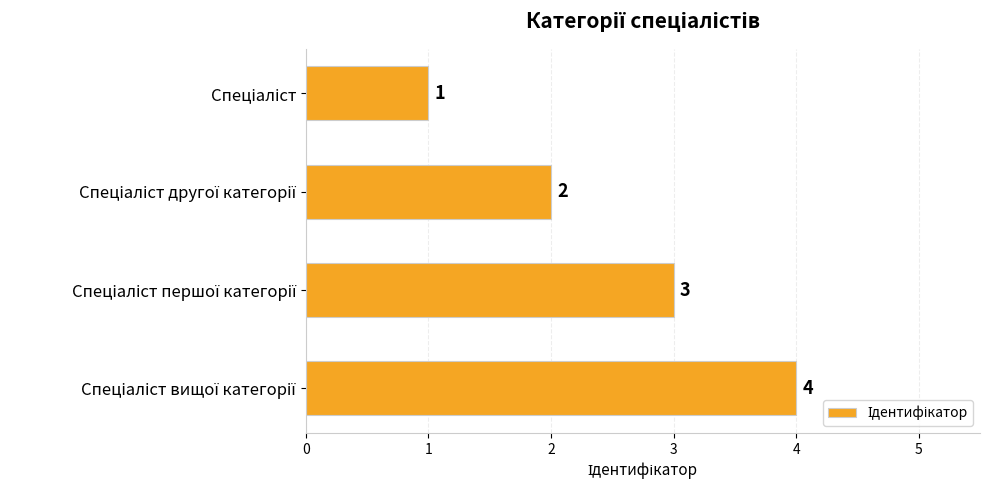

How many values are between 2 and 4?

3